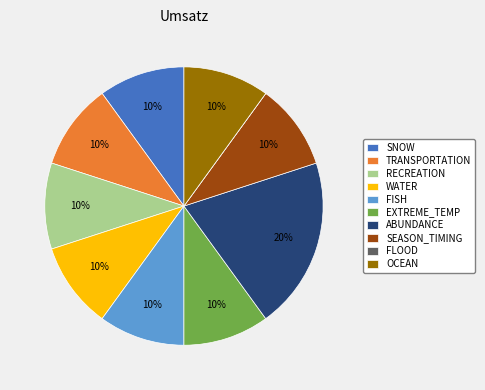

To the nearest percent, what portion does TRANSPORTATION represent?

10%